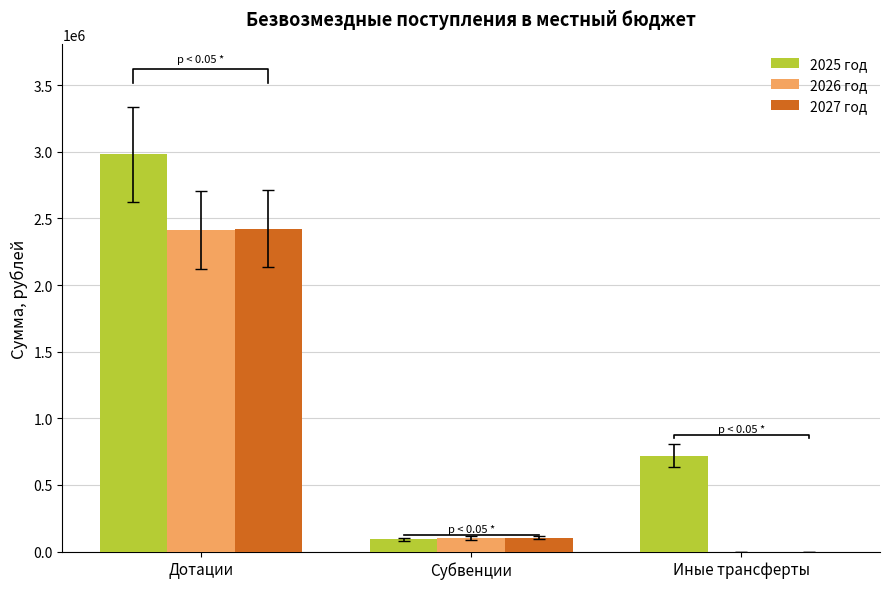

What is the sum of the 2026 год values at Субвенции and Иные трансферты?

101016.0